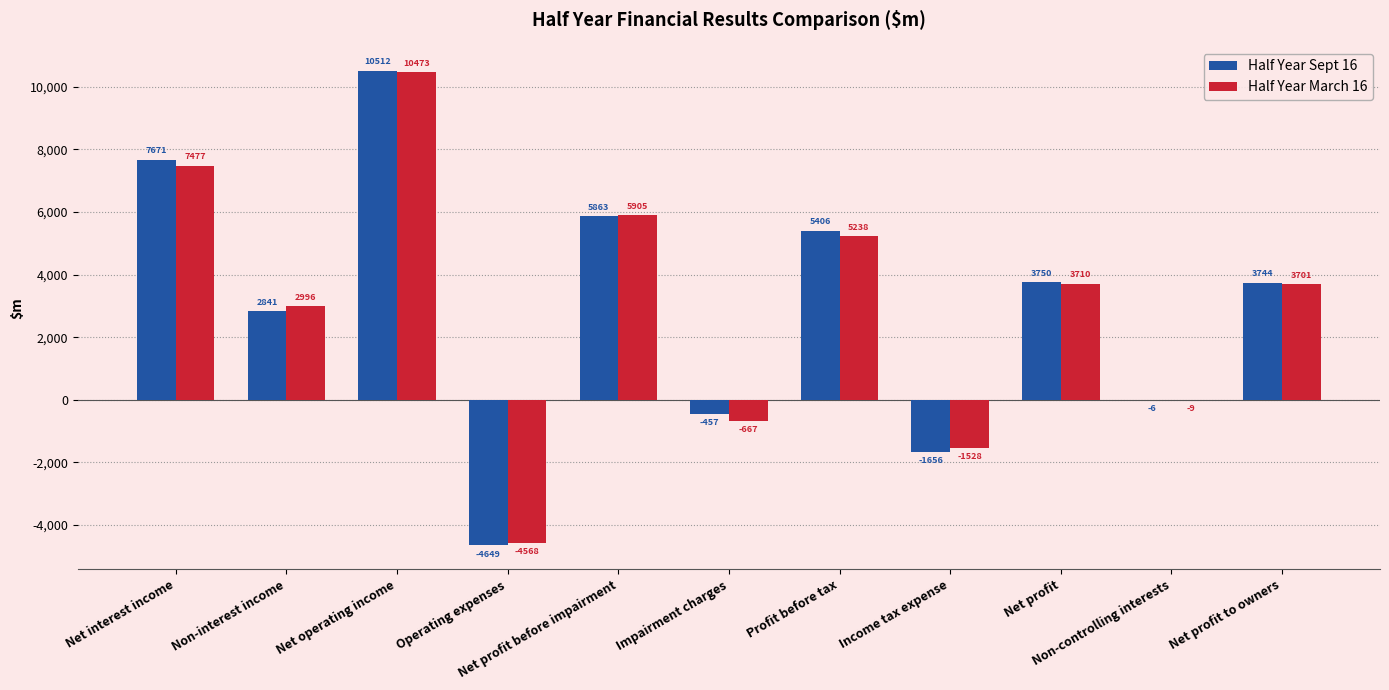

The value of Half Year Sept 16 at Net profit is 3750. True or false?

True